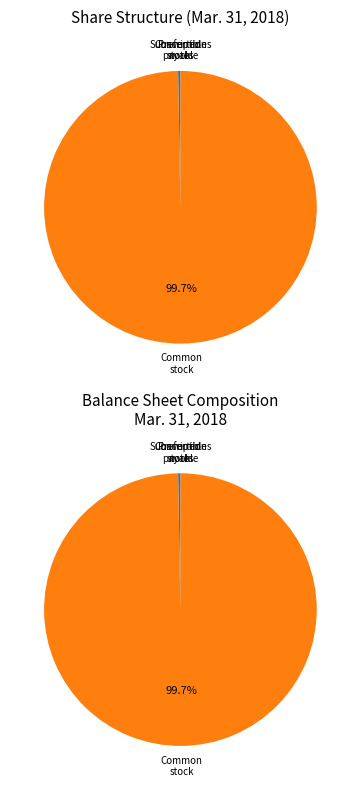

Count the number of slices in the pie.

4